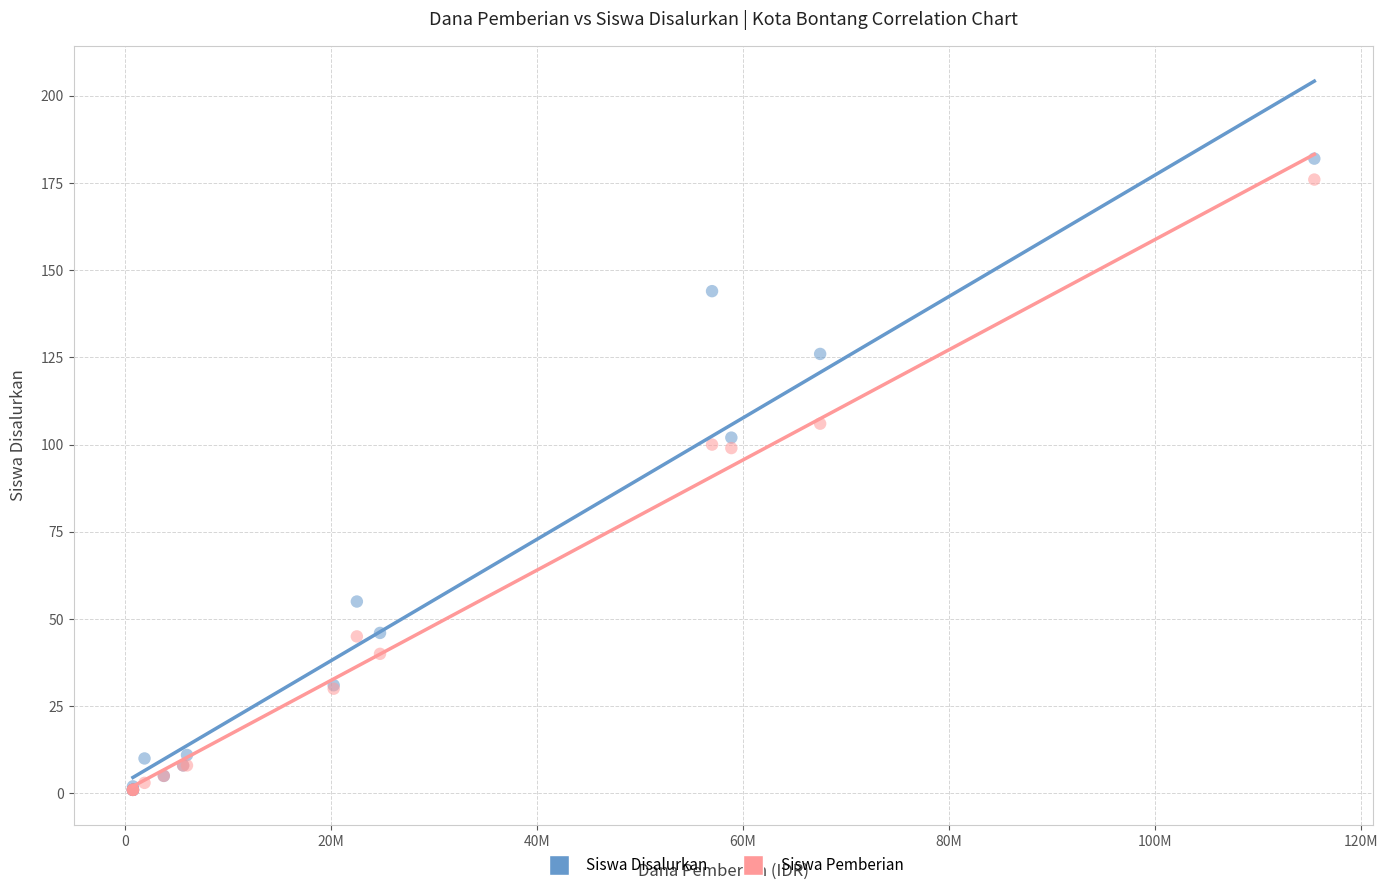

Which series has the largest Y range (max minus min)?

Siswa Disalurkan